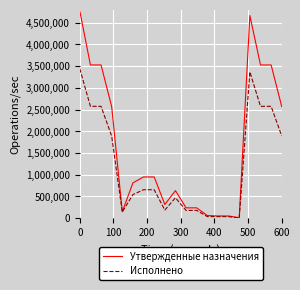

List the series in order of their overall mean, lowest first.

Исполнено, Утвержденные назначения